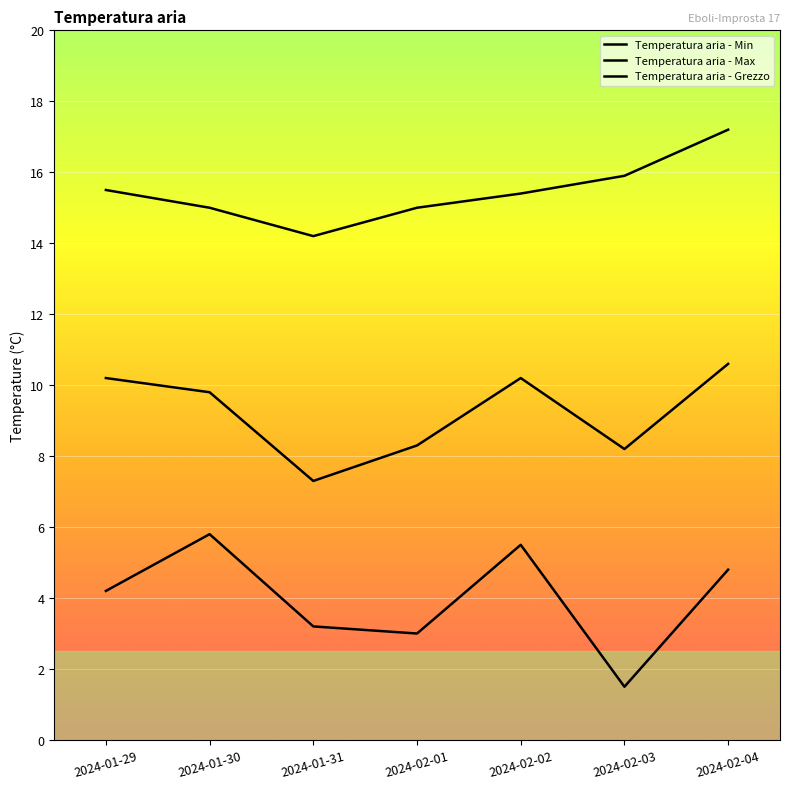

Where is the first local minimum for Temperatura aria - Min?

2024-02-01